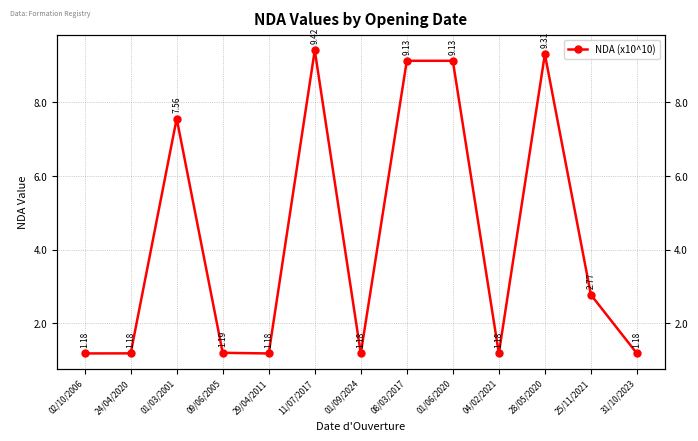

Does the chart display data point markers on the line(s)?

Yes